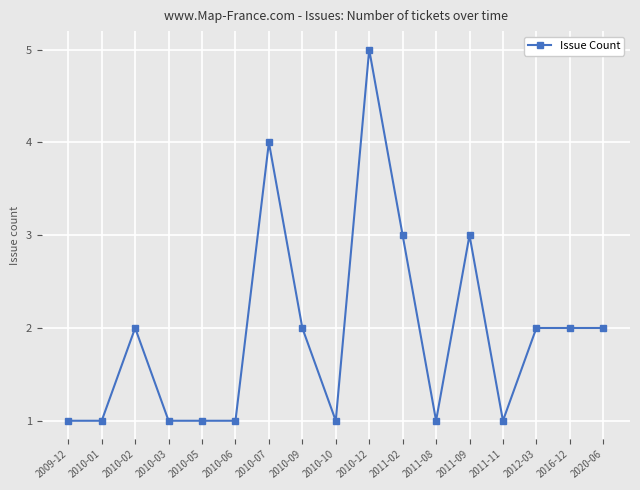

What is the change in value from 2011-09 to 2016-12?

-1